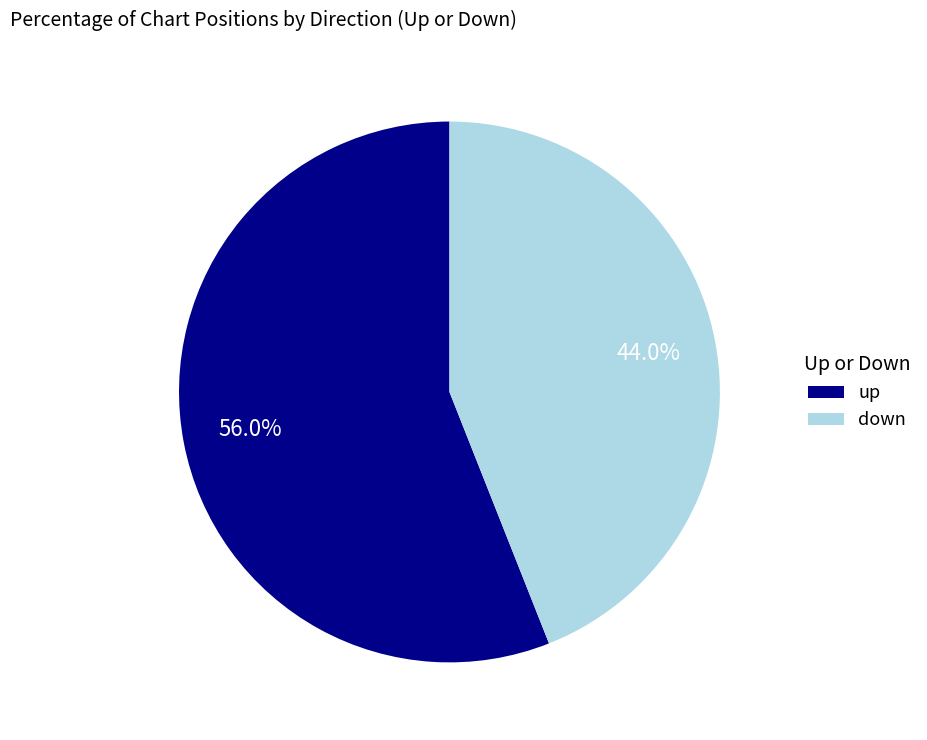

What percentage do down and up together represent?

100.0%